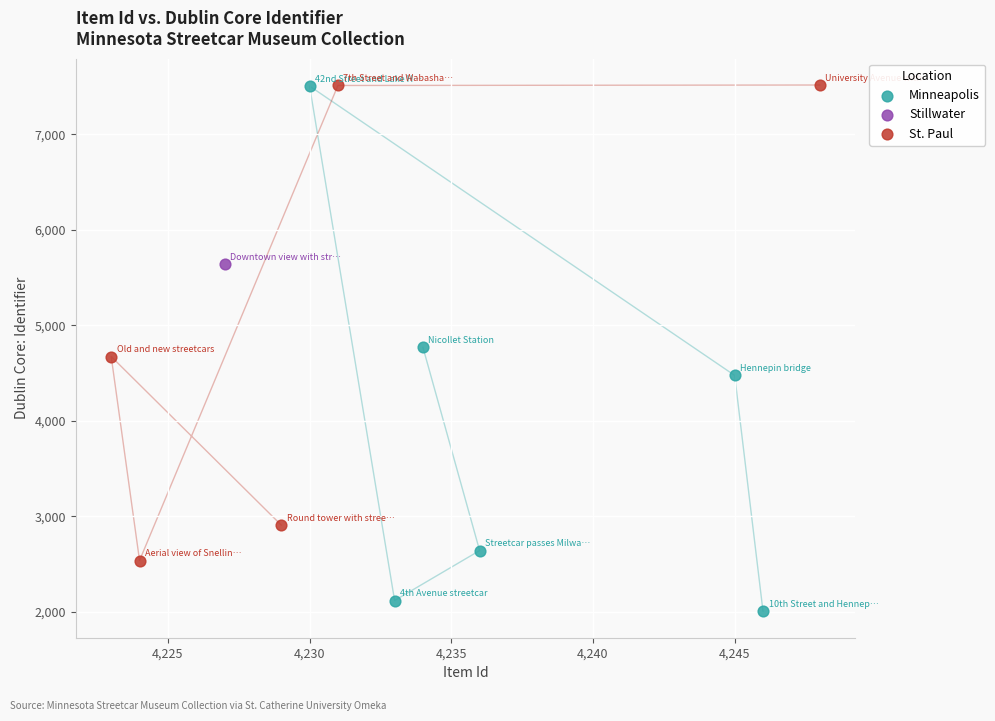

What are all the series names shown in the legend?

Minneapolis, Stillwater, St. Paul